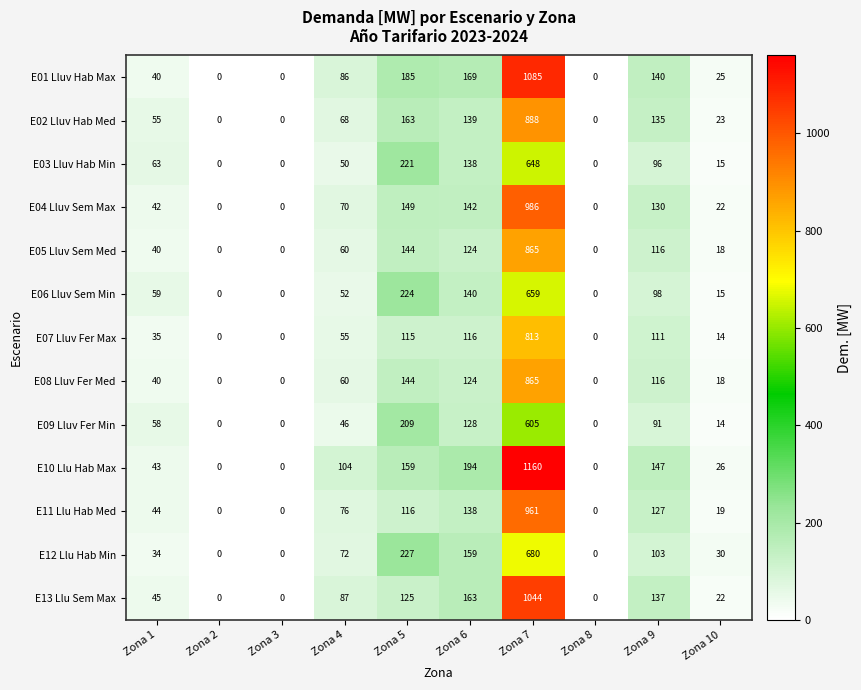

What is the sum of all E10 Llu Hab Max values?

1833